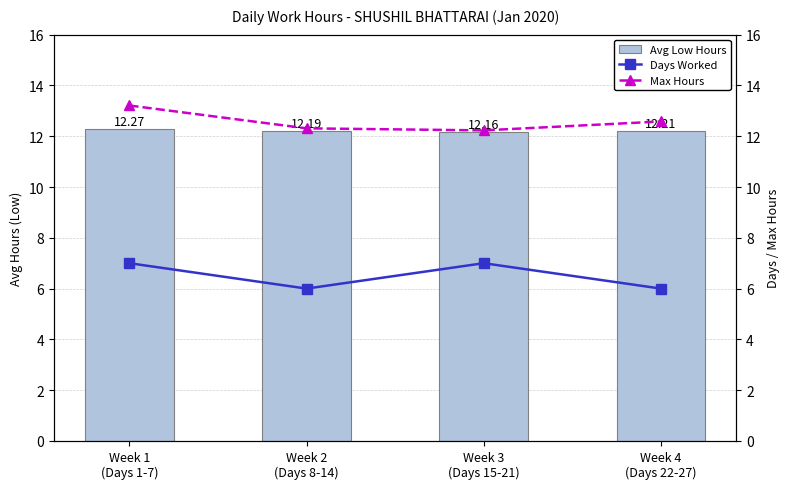

What is the value of the Avg Low Hours bar at the 1st from the left?

12.3